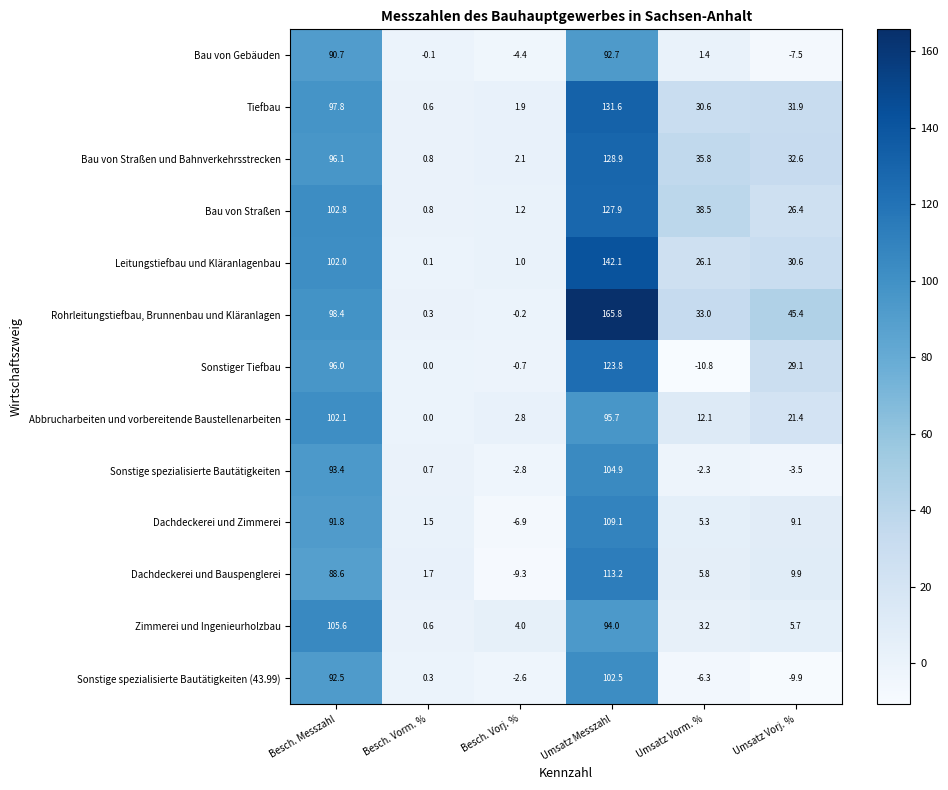

At which category does the chart reach its peak across all series?

Umsatz Messzahl